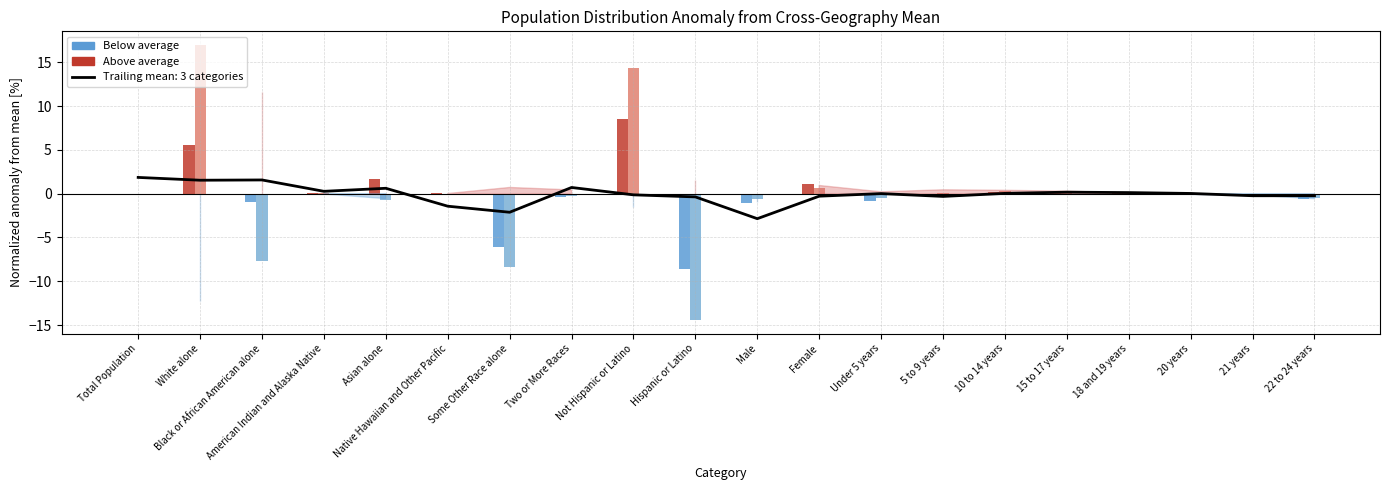

Between 22 to 24 years and 21 years, which is larger?

22 to 24 years